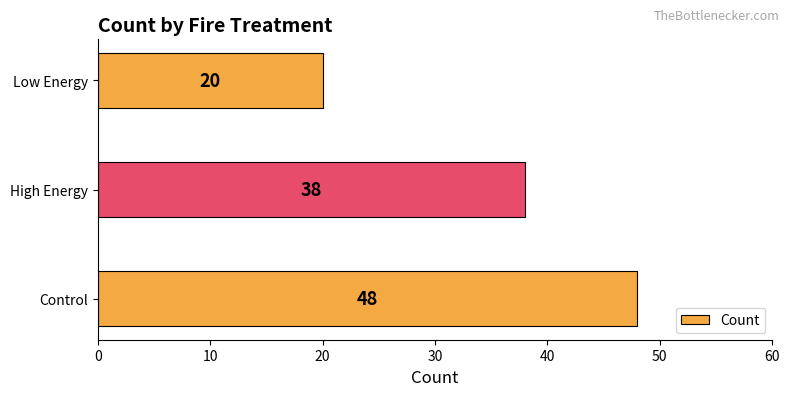

Is it true that the value at Low Energy is 20?

True